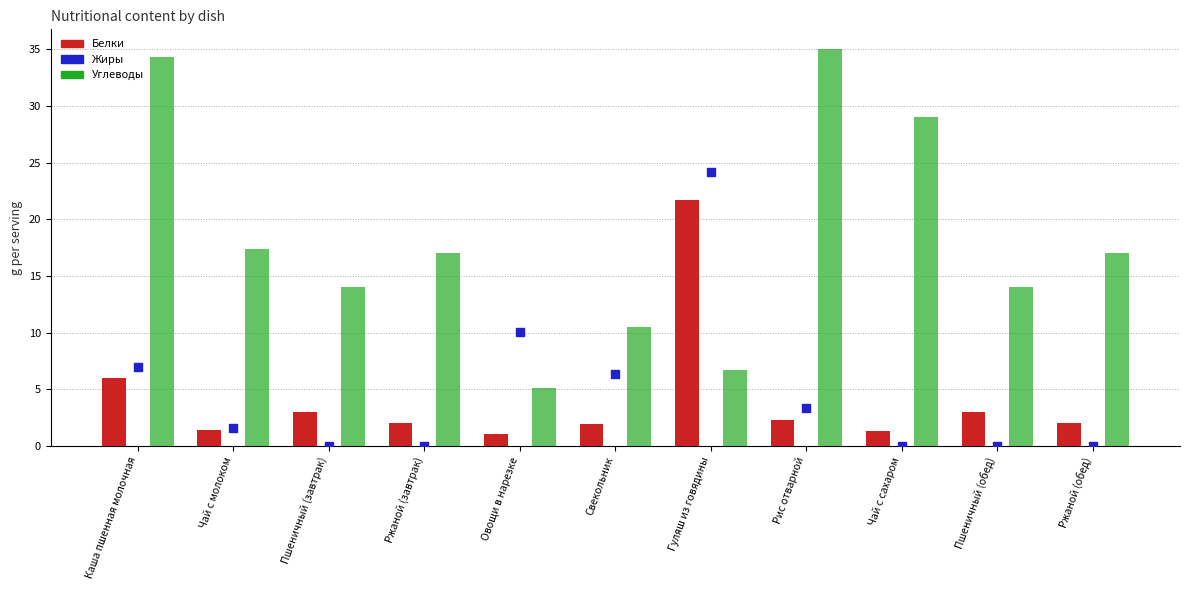

What are all the series names shown in the legend?

Белки, Углеводы, Жиры